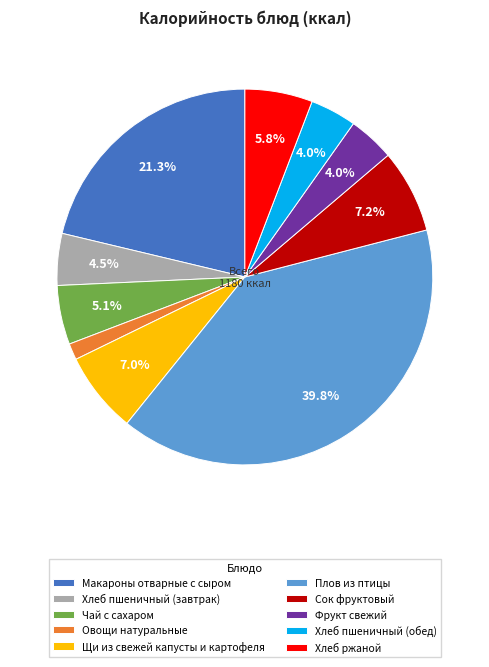

How many segments does this pie chart have?

10